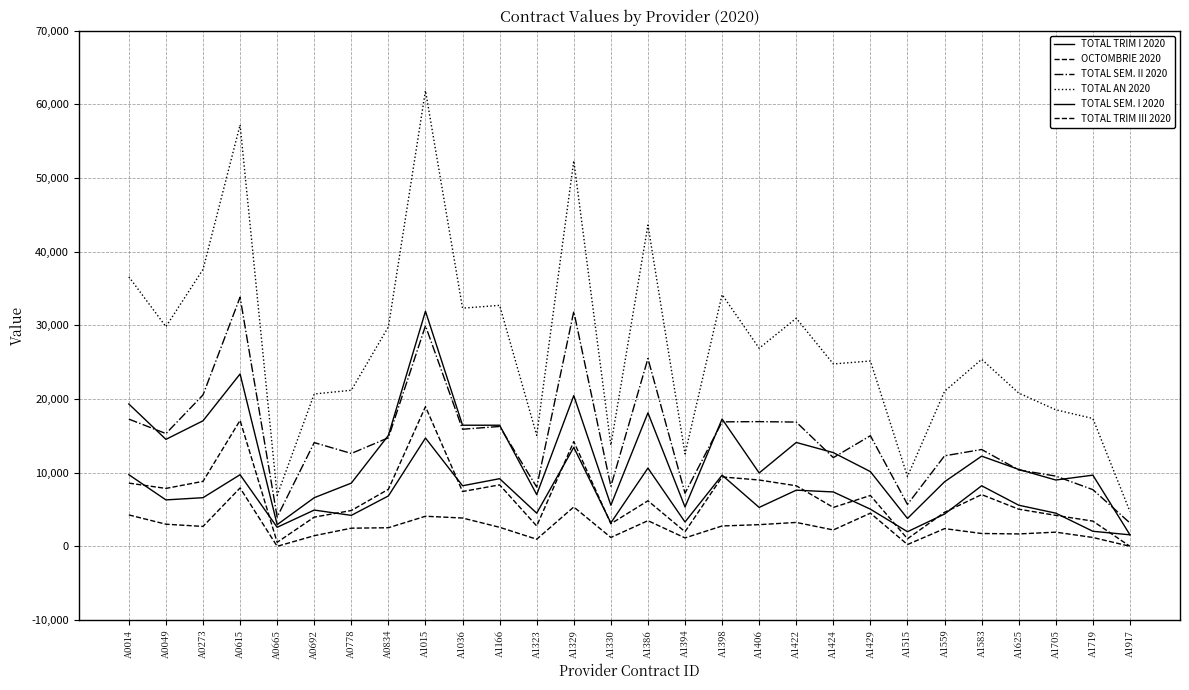

The value of TOTAL SEM. I 2020 at A0834 is 15060.0. True or false?

True